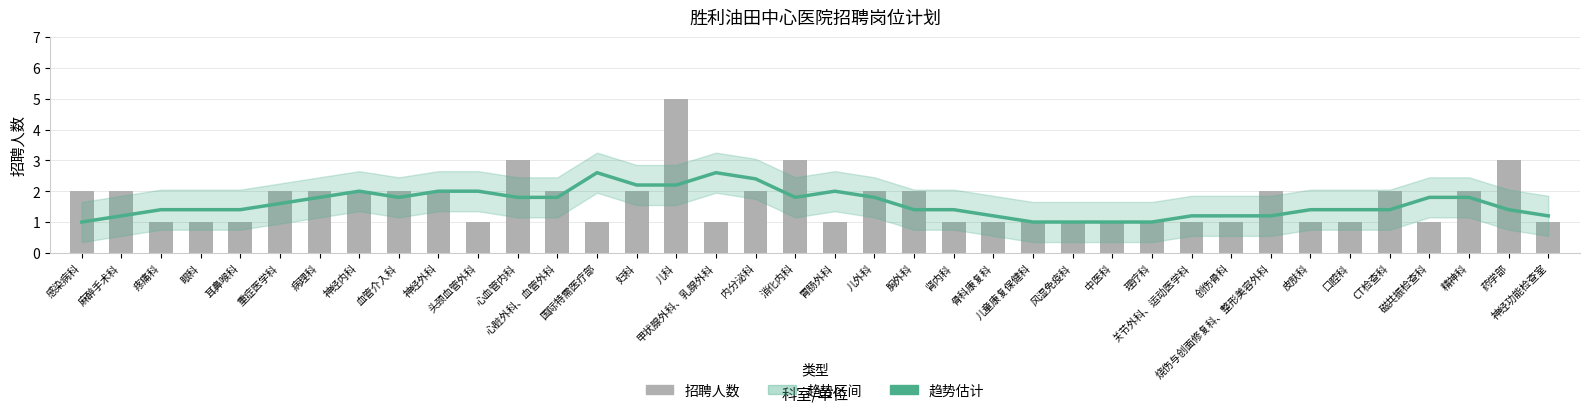

At which category is the sum across all series the highest?

儿科